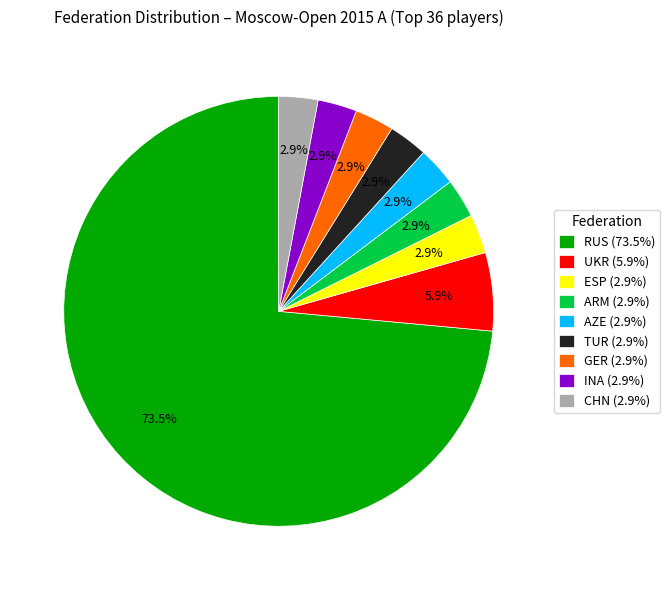

What is the ratio of the value at AZE (2.9%) to the value at ESP (2.9%)?

1.0